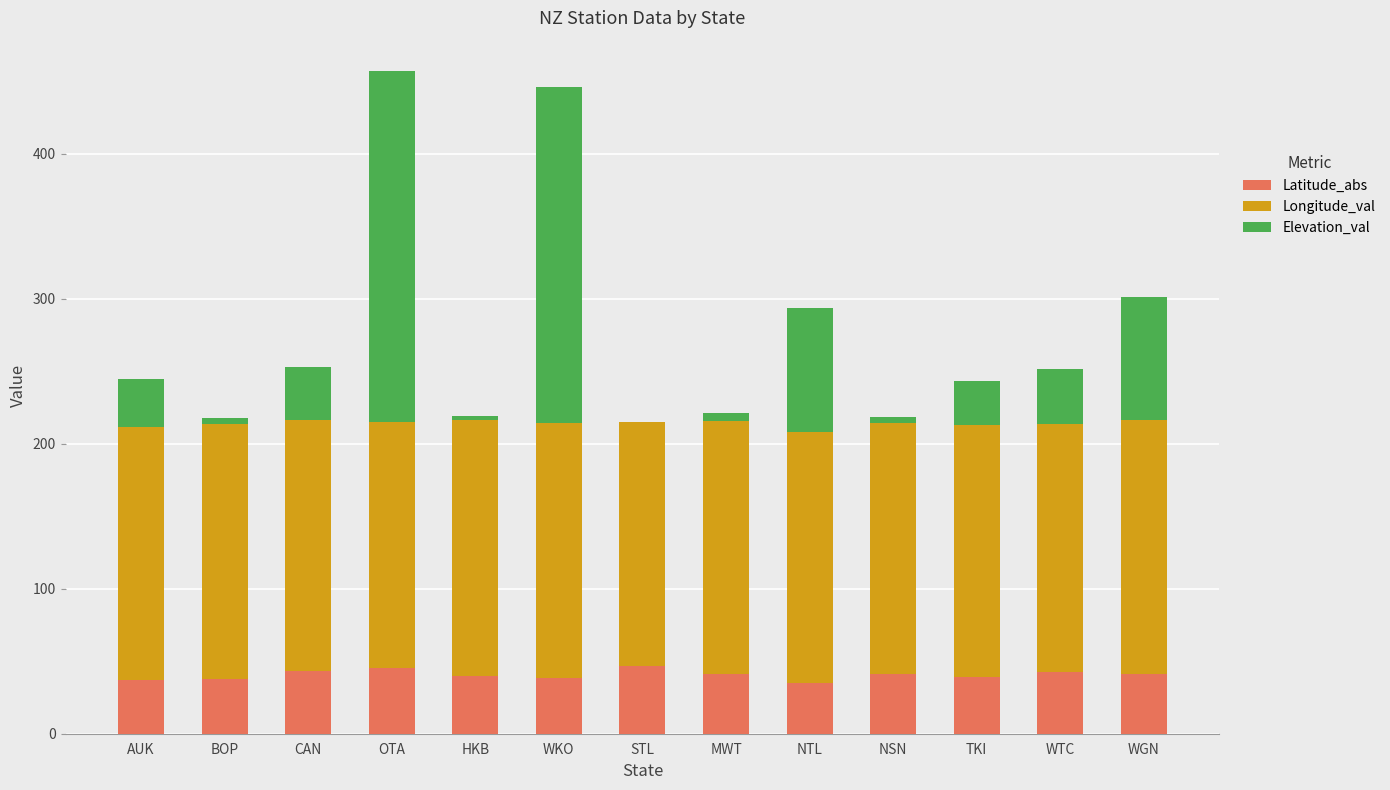

Are the bars horizontal?

No